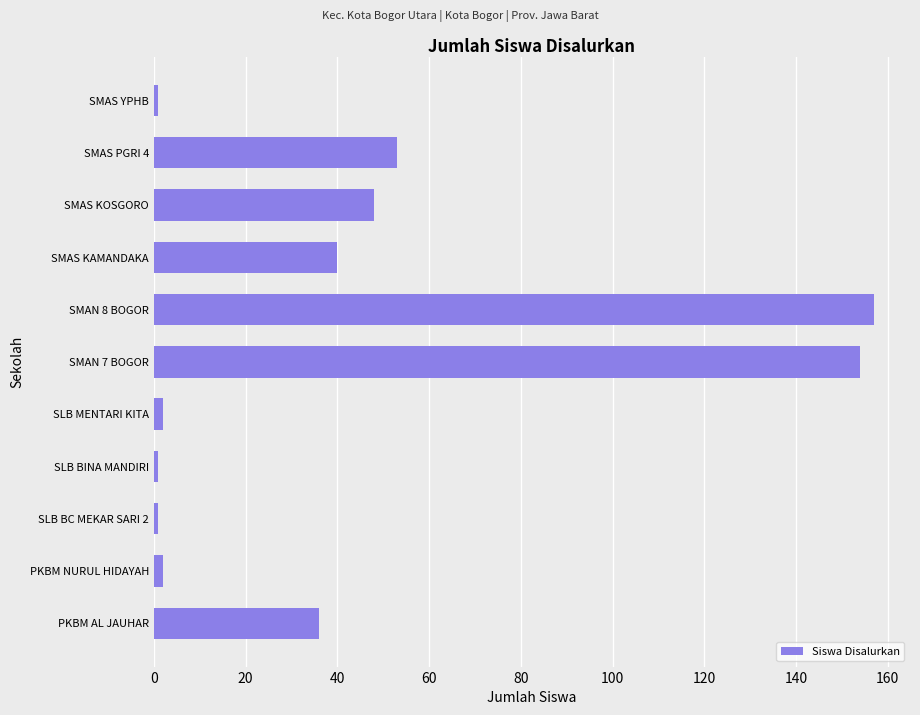

What is the sum of the values at PKBM AL JAUHAR and SMAS KOSGORO?

84